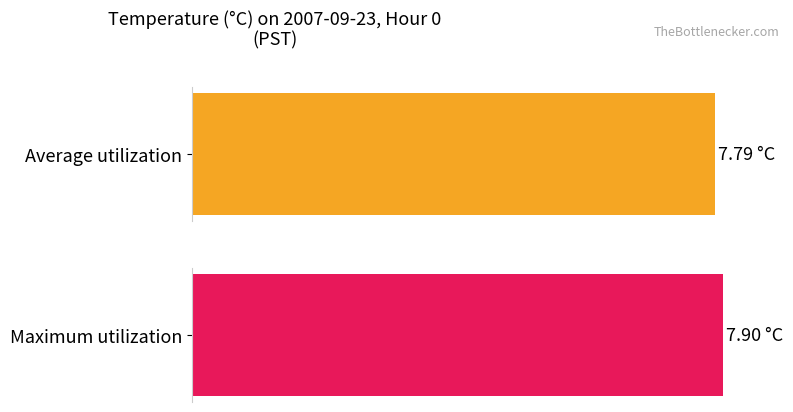

Are the bars grouped side by side (vs. stacked)?

Yes